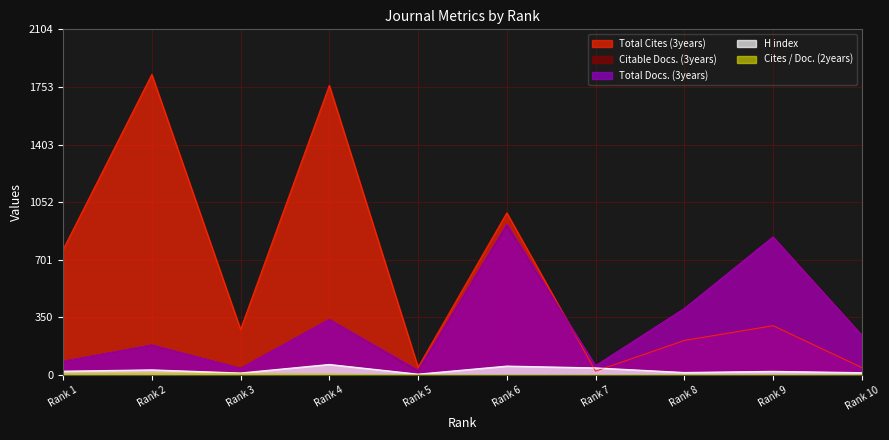

What is the value of the Total Cites (3years) point at the 5th from the left?

47